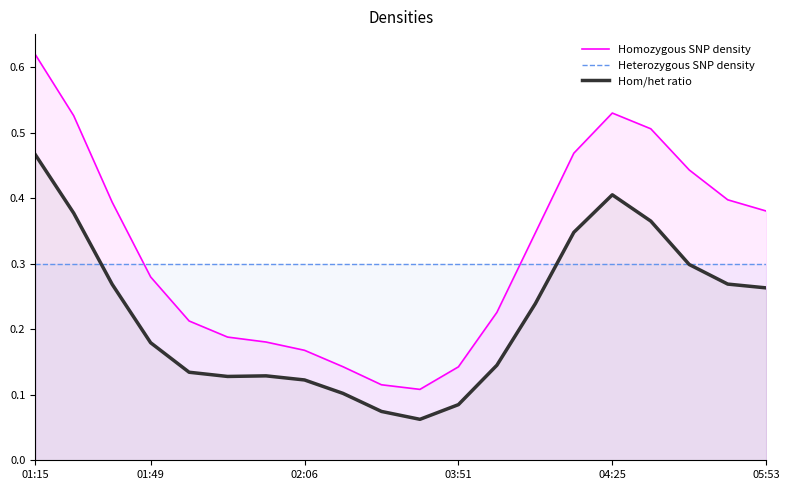

True or false: Heterozygous SNP density and Homozygous SNP density intersect in this chart.

True